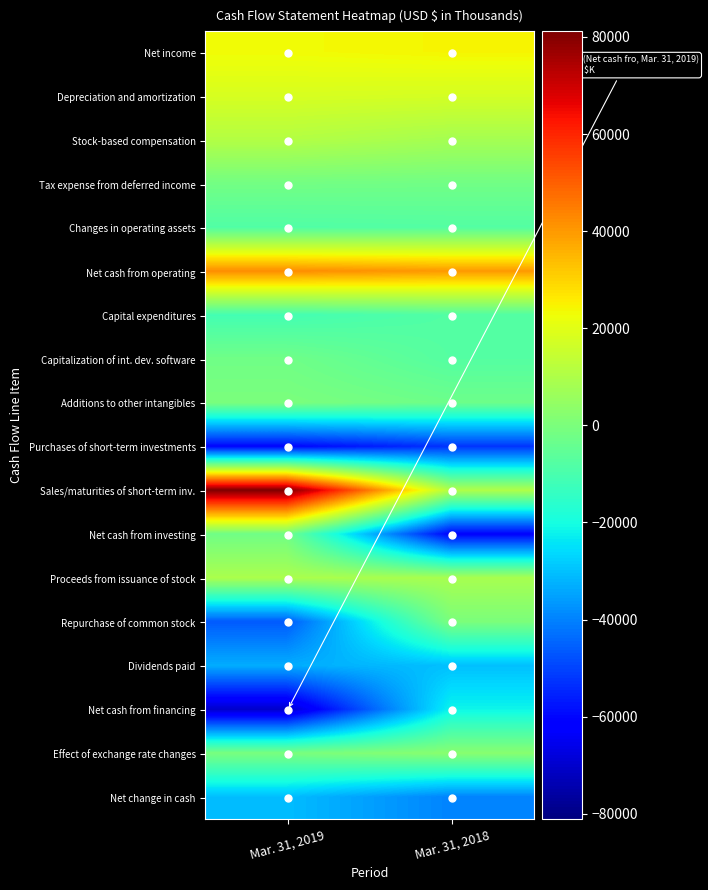

Which label corresponds to the smallest value in the chart?

Mar. 31, 2019